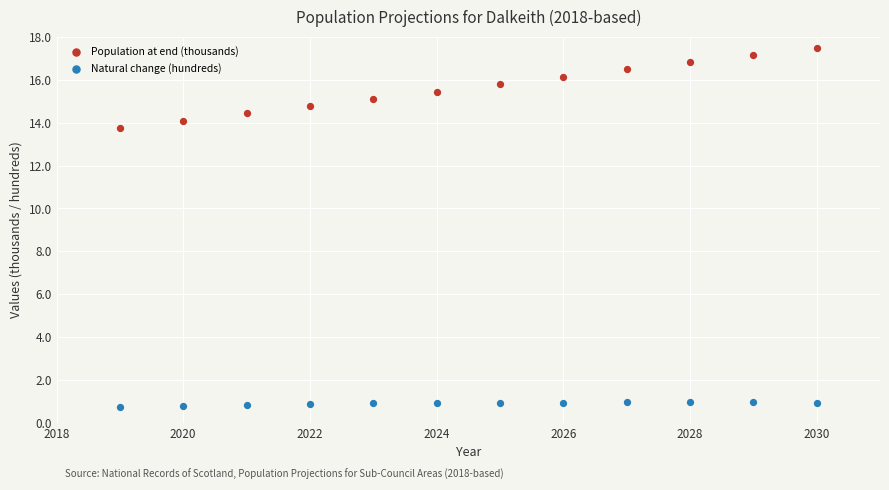

Across all series, what Y value is closest to 9?

13.8